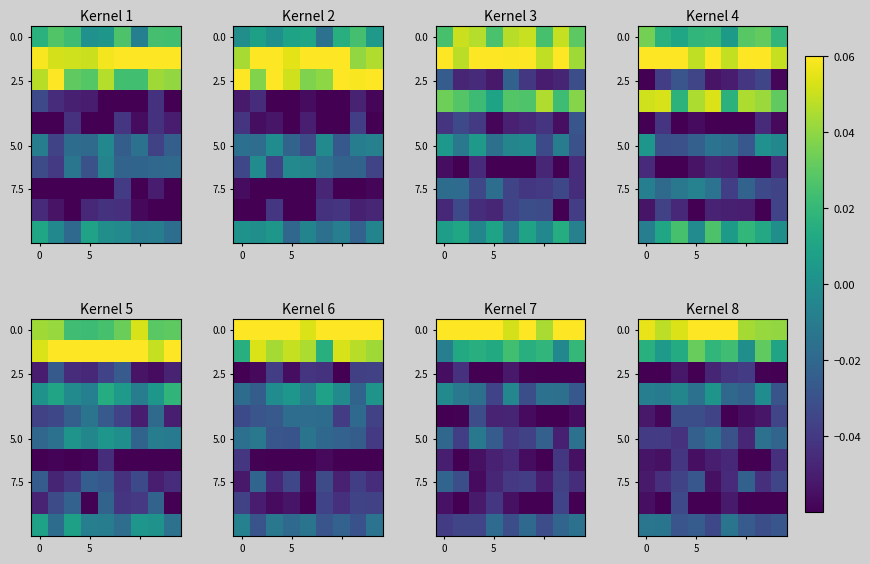

What is the total value across all series at 0?

-0.3